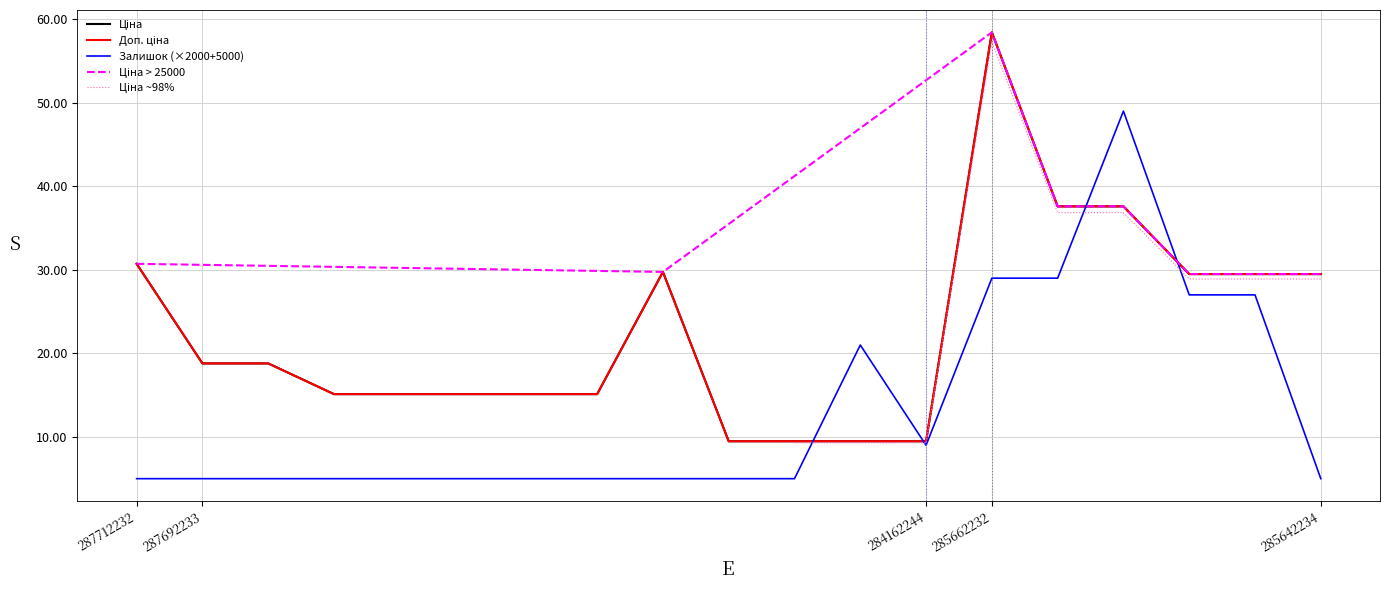

Which label corresponds to the largest value in the chart?

285662232